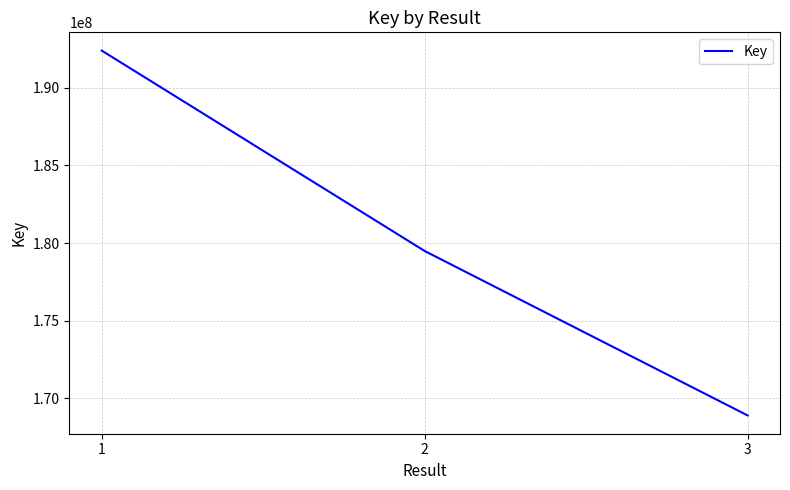

What is the average value?

180262190